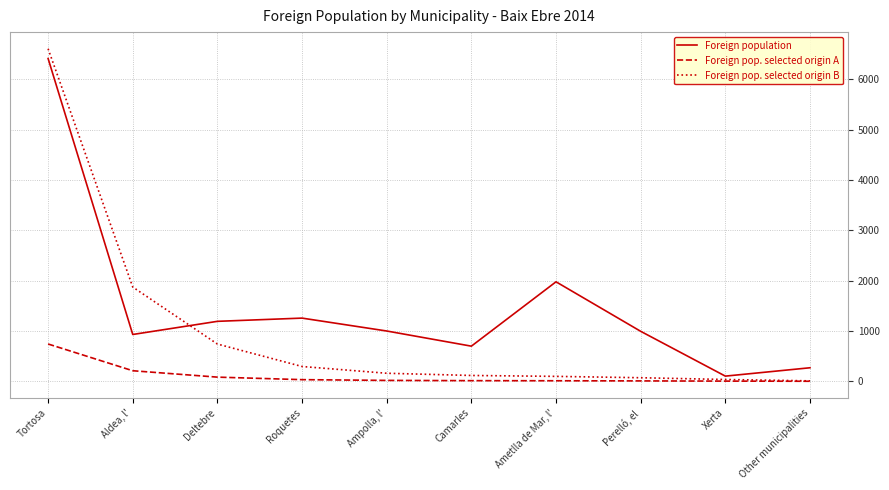

Which series has the largest range (max minus min)?

Foreign pop. selected origin B